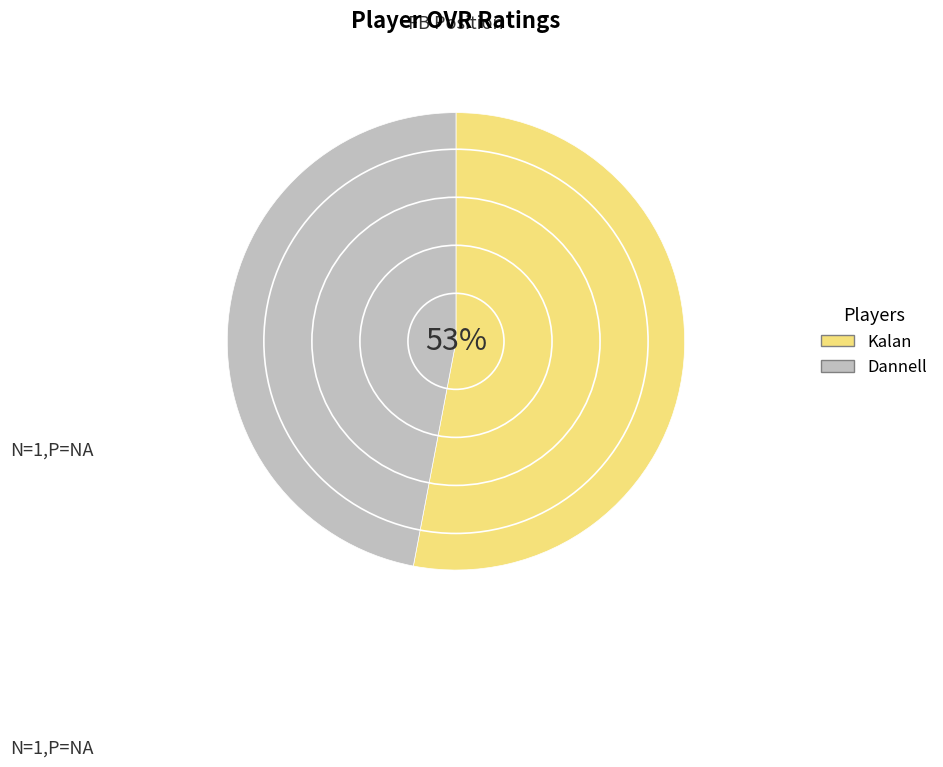

What percentage is the Dannell slice, to the nearest percent?

47%